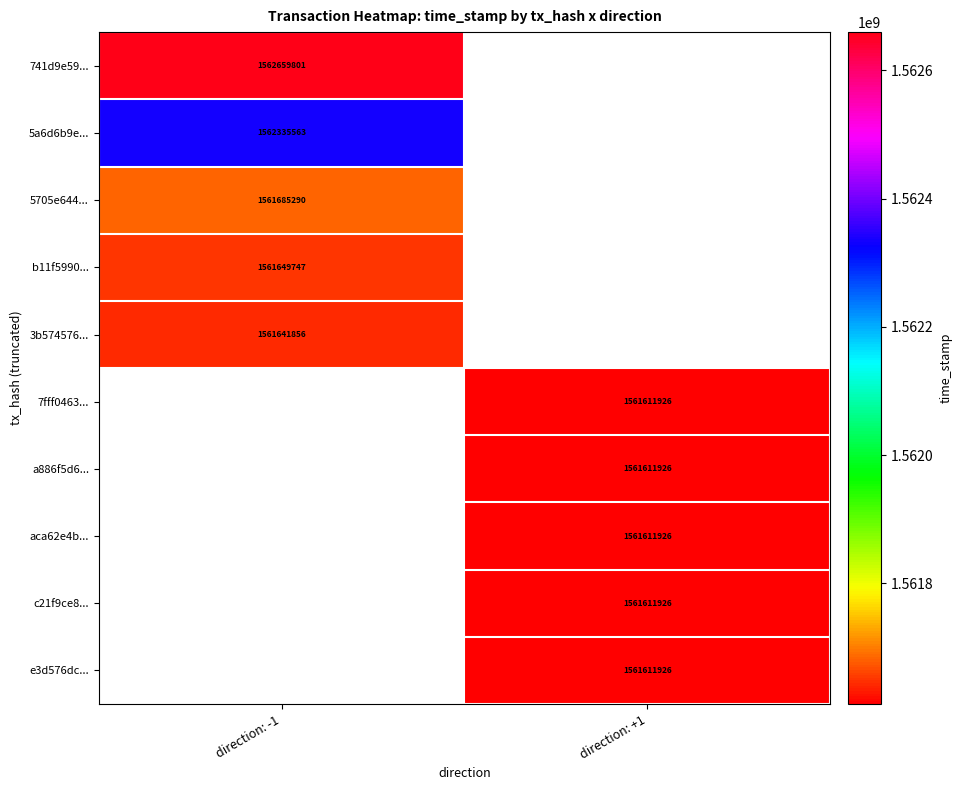

Is it true that a886f5d6... equals 1561611926 at direction: +1?

True